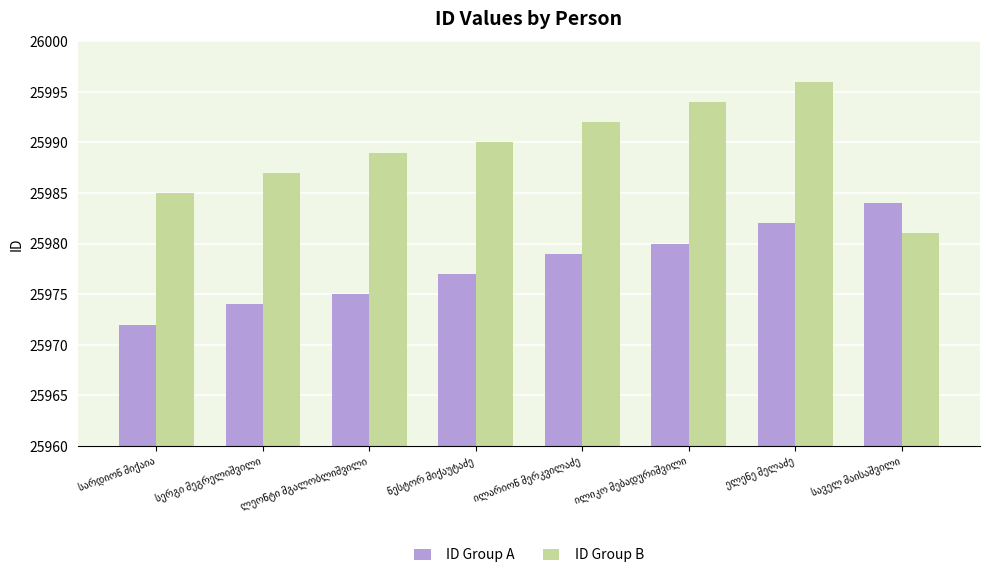

At how many categories does at least one series exceed 25974?

8